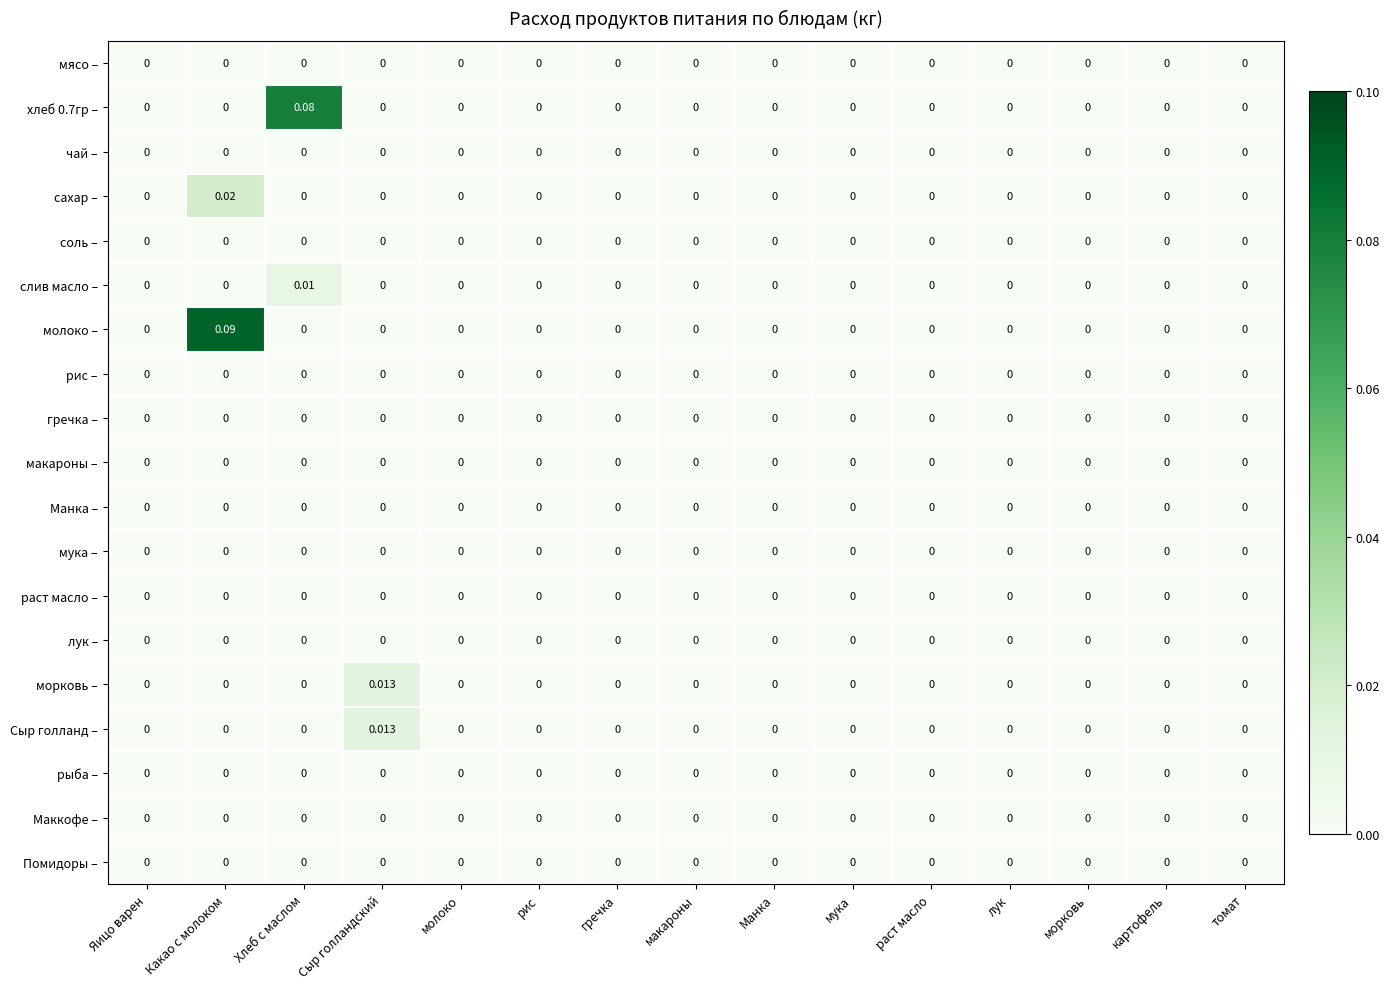

Count the number of categories in the chart.

15